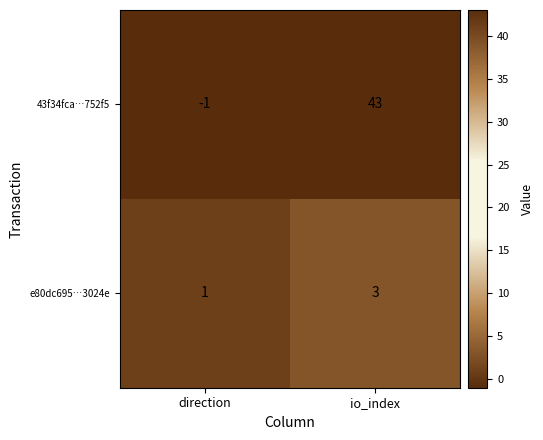

Rank the series at io_index from highest to lowest value.

43f34fca…752f5, e80dc695…3024e